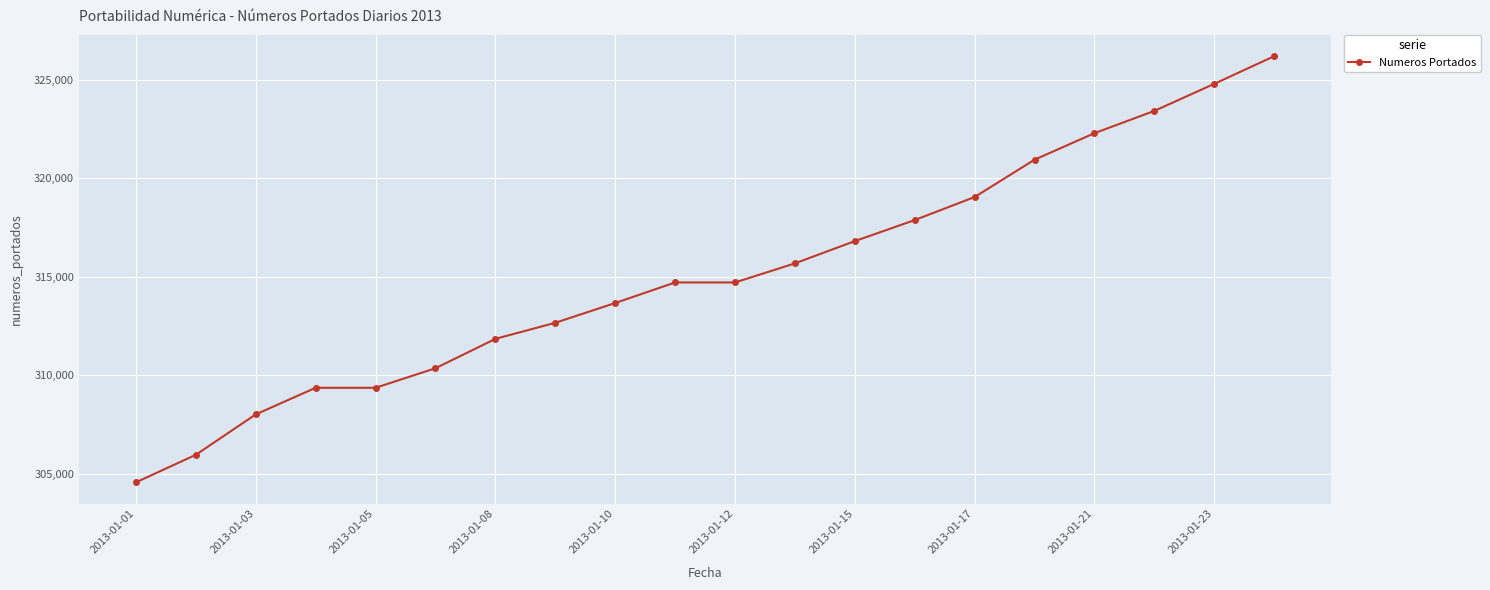

What is the greatest value displayed?

326192